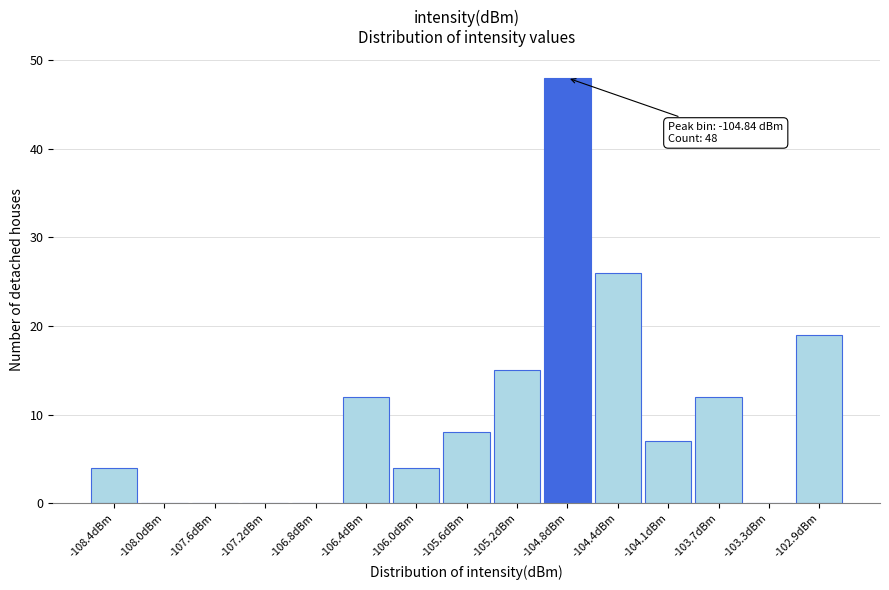

Which range on the x-axis has the tallest bar?

-105.05 to -104.65